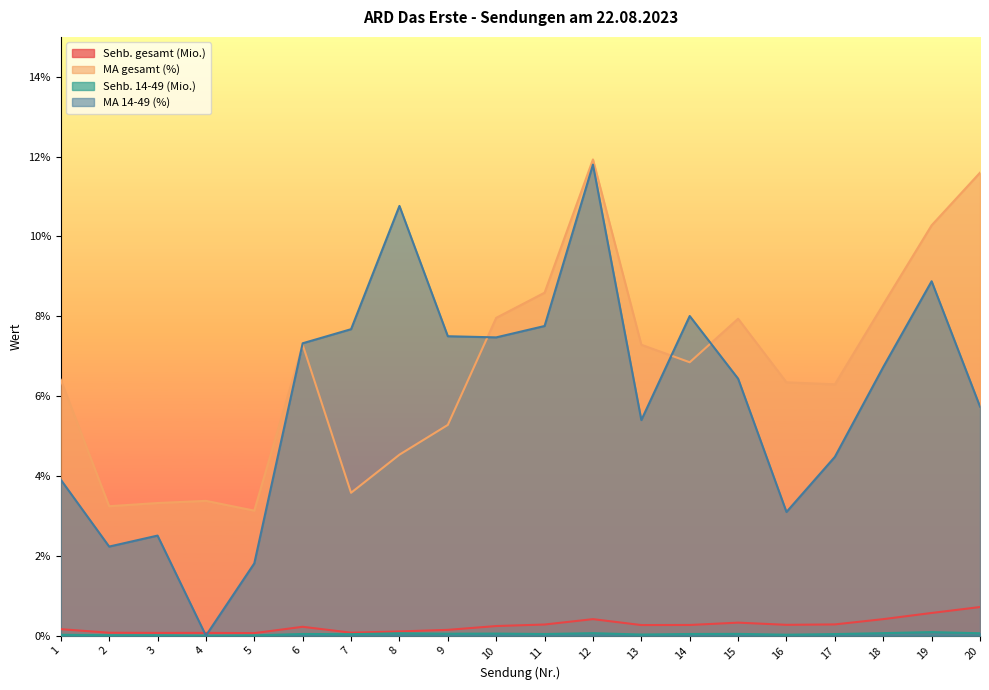

At which category is the sum across all series the highest?

12